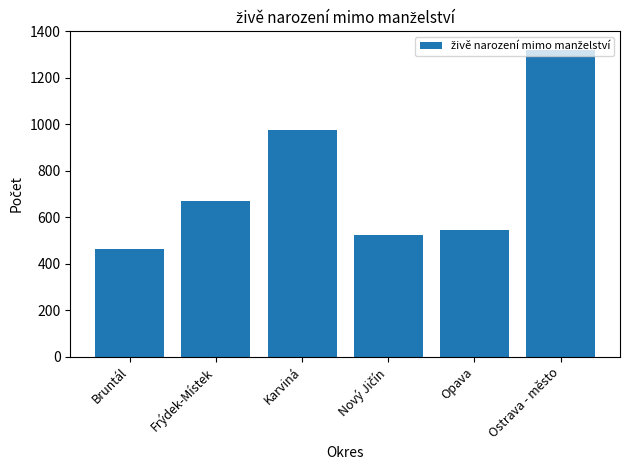

What is the label of the 2nd bar from the right?

Opava